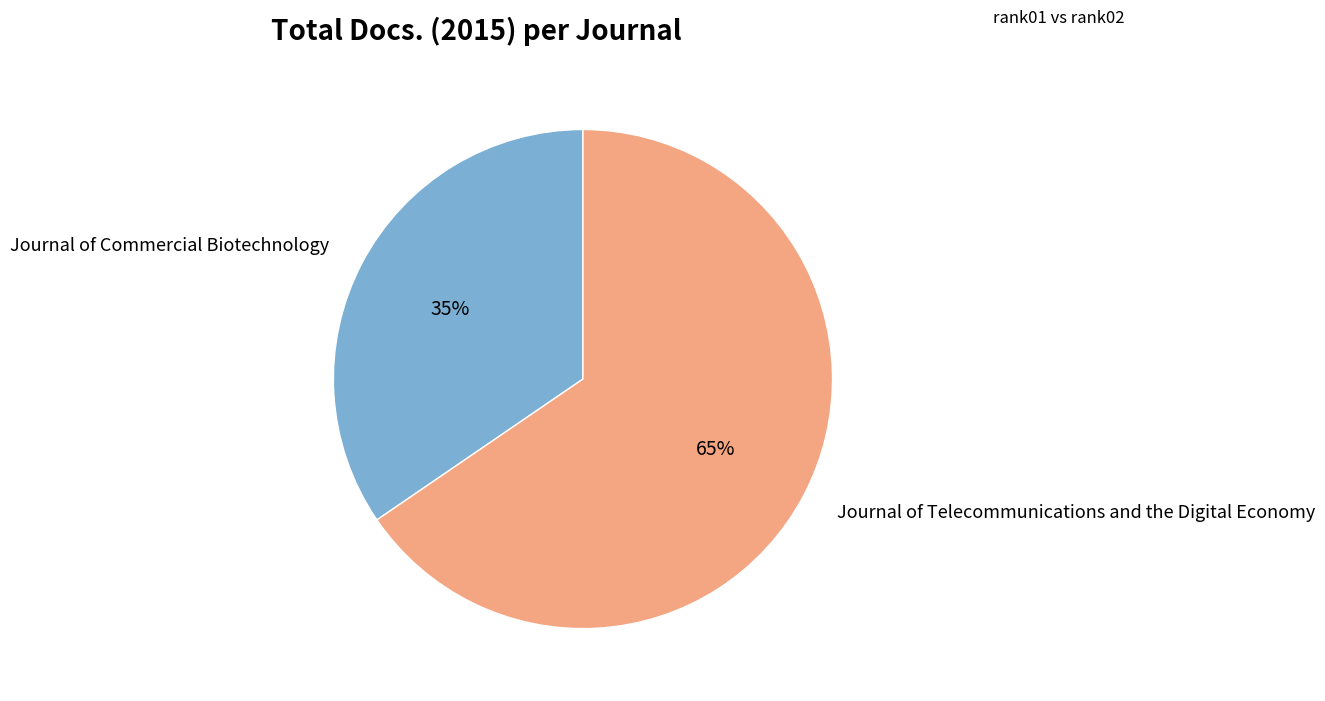

Do Journal of Commercial Biotechnology and Journal of Telecommunications and the Digital Economy together represent more than half of the pie?

Yes